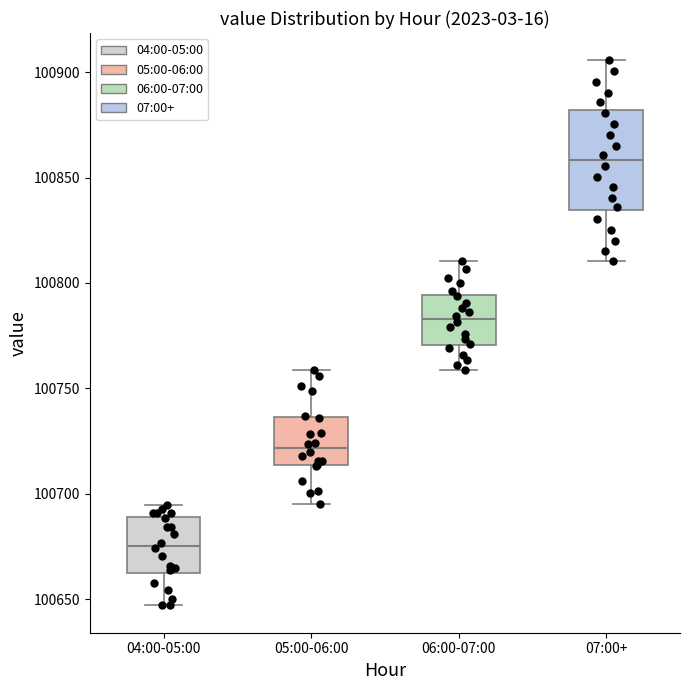

Reading left to right, read every box against the y-axis: the position of its median line, the range the box covers, and the ends of its whiskers. The values are not printed on the chart, so give them approximately, as read against the axis.

04:00-05:00: median 100675, box 100660 to 100690, whiskers 100645 to 100695
05:00-06:00: median 100720, box 100715 to 100735, whiskers 100695 to 100760
06:00-07:00: median 100785, box 100770 to 100795, whiskers 100760 to 100810
07:00+: median 100860, box 100835 to 100880, whiskers 100810 to 100905